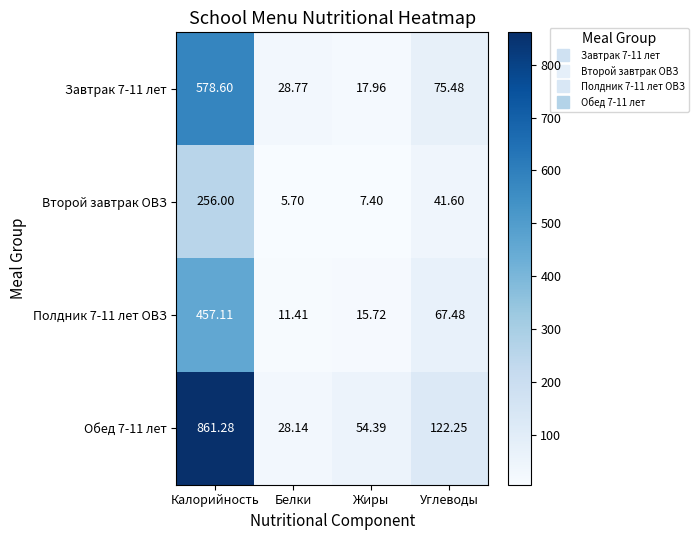

List the labels in order of Второй завтрак ОВЗ value, smallest first.

Белки, Жиры, Углеводы, Калорийность